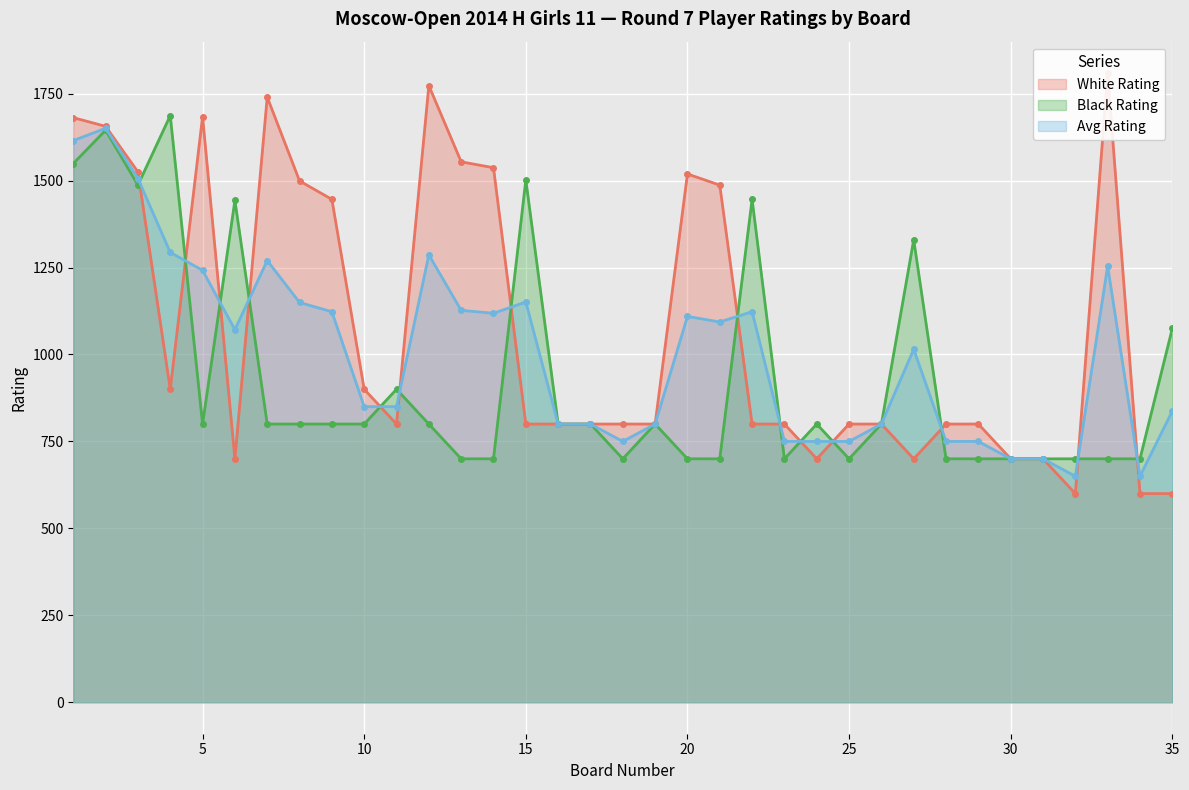

What is the difference between the maximum and minimum values in the Black Rating series?

987.0